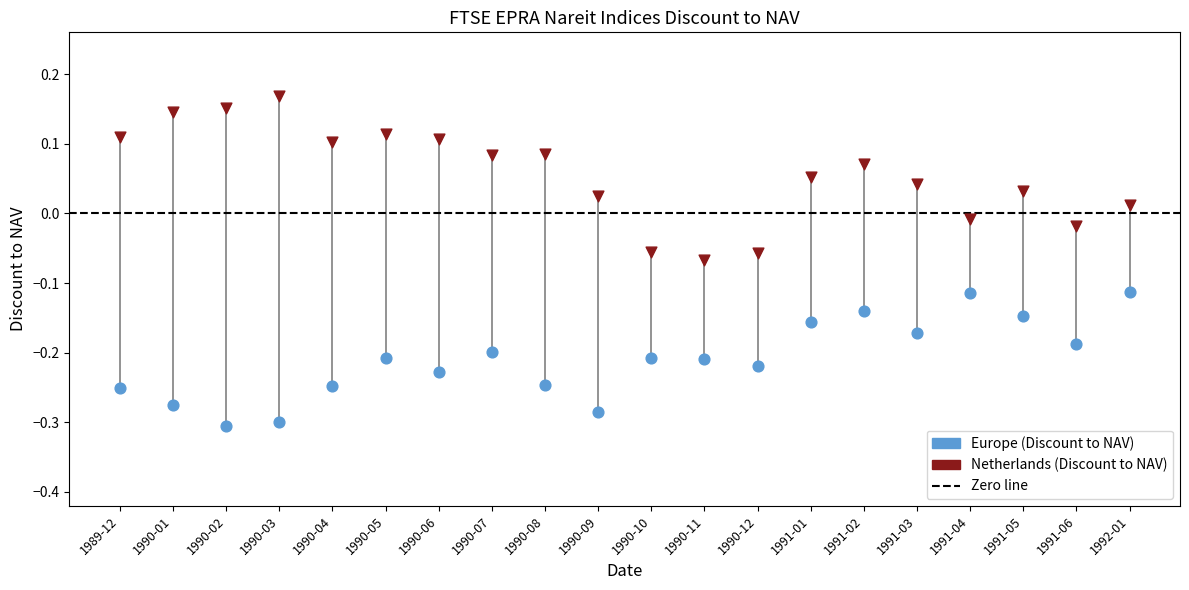

Which series has the widest spread of Y values?

Netherlands (Discount to NAV)